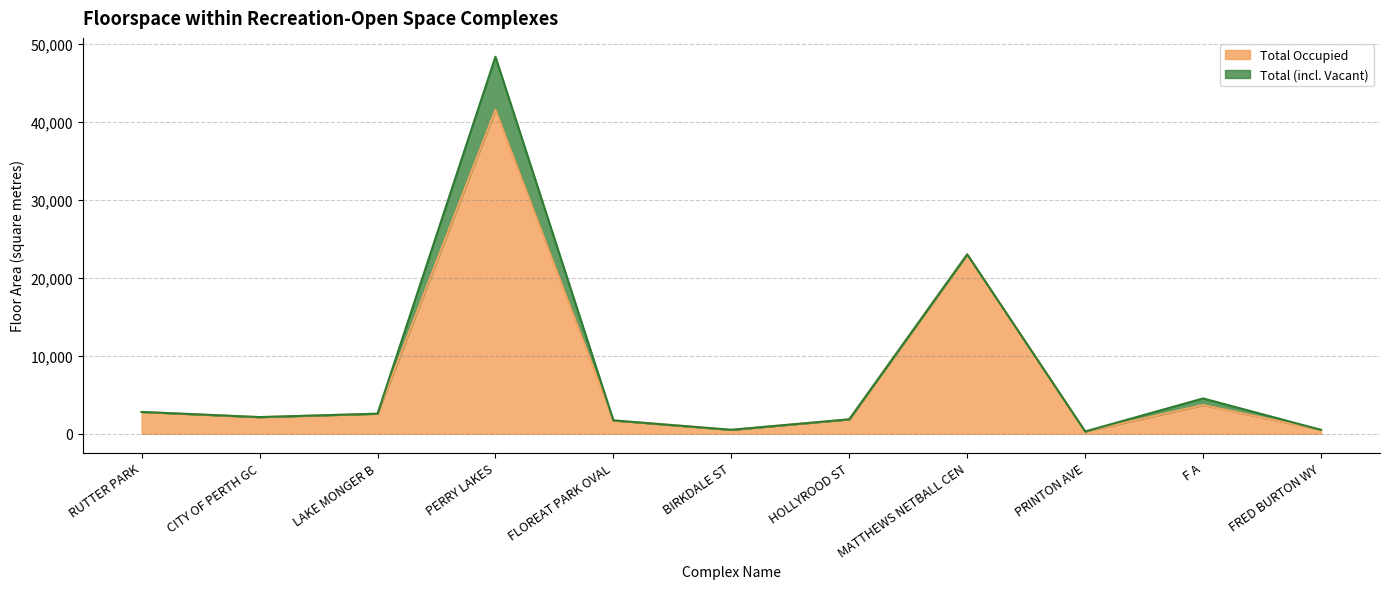

Which has a higher value, HOLLYROOD ST or FLOREAT PARK OVAL?

HOLLYROOD ST